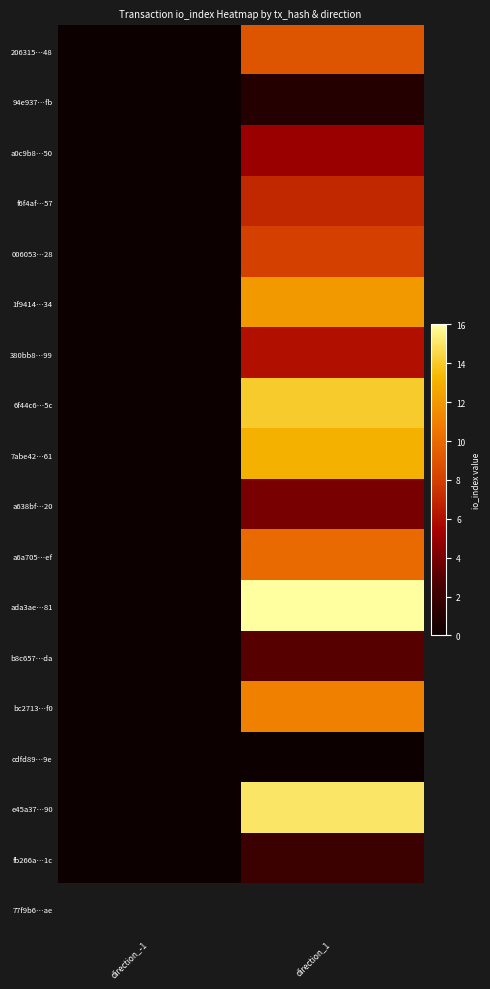

Which has a higher value, direction_-1 or direction_1?

direction_1